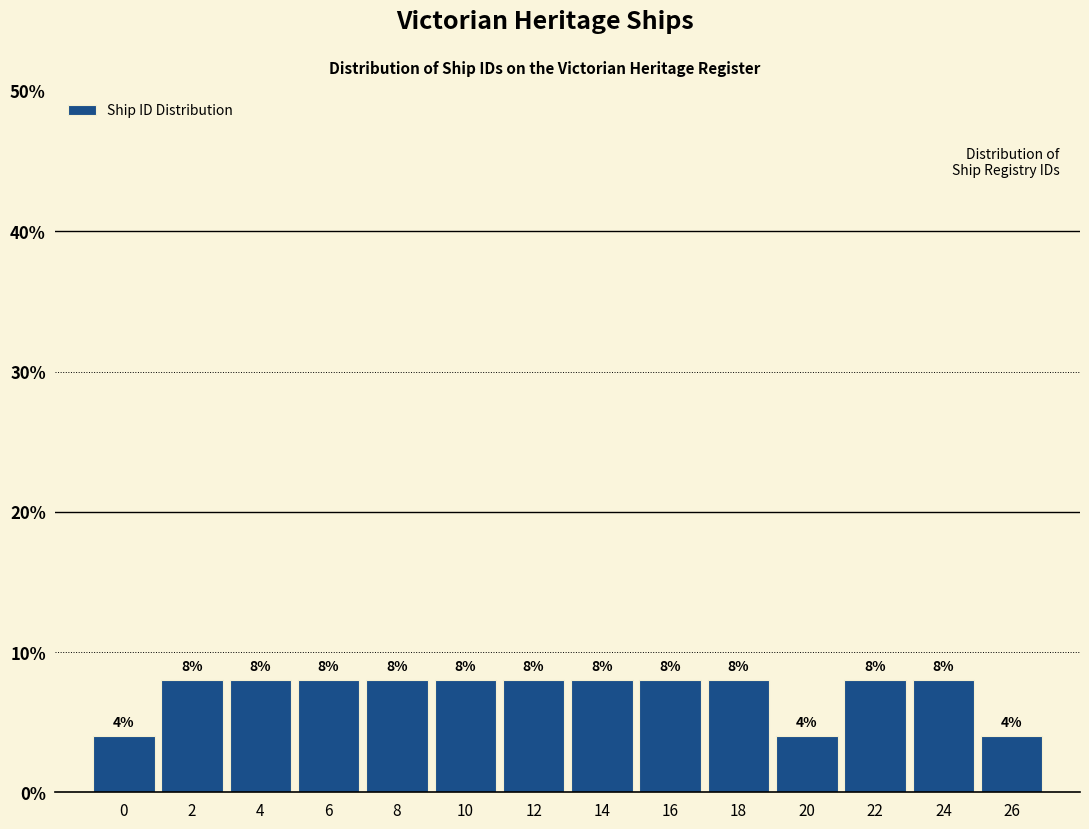

Reading left to right, transcribe all the data shown in this chart.

0=4	2=8	4=8	6=8	8=8	10=8	12=8	14=8	16=8	18=8	20=4	22=8	24=8	26=4